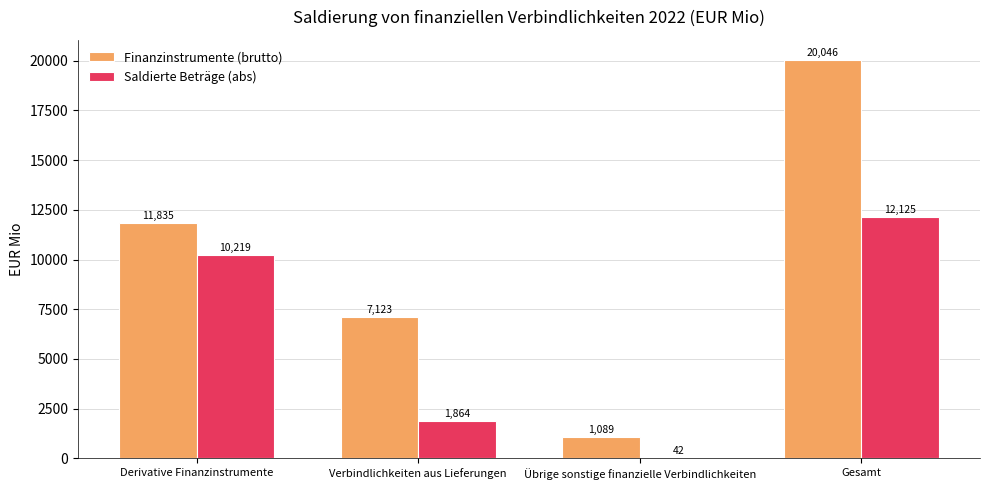

Where is Finanzinstrumente (brutto) nearest to the value 10567?

Derivative Finanzinstrumente